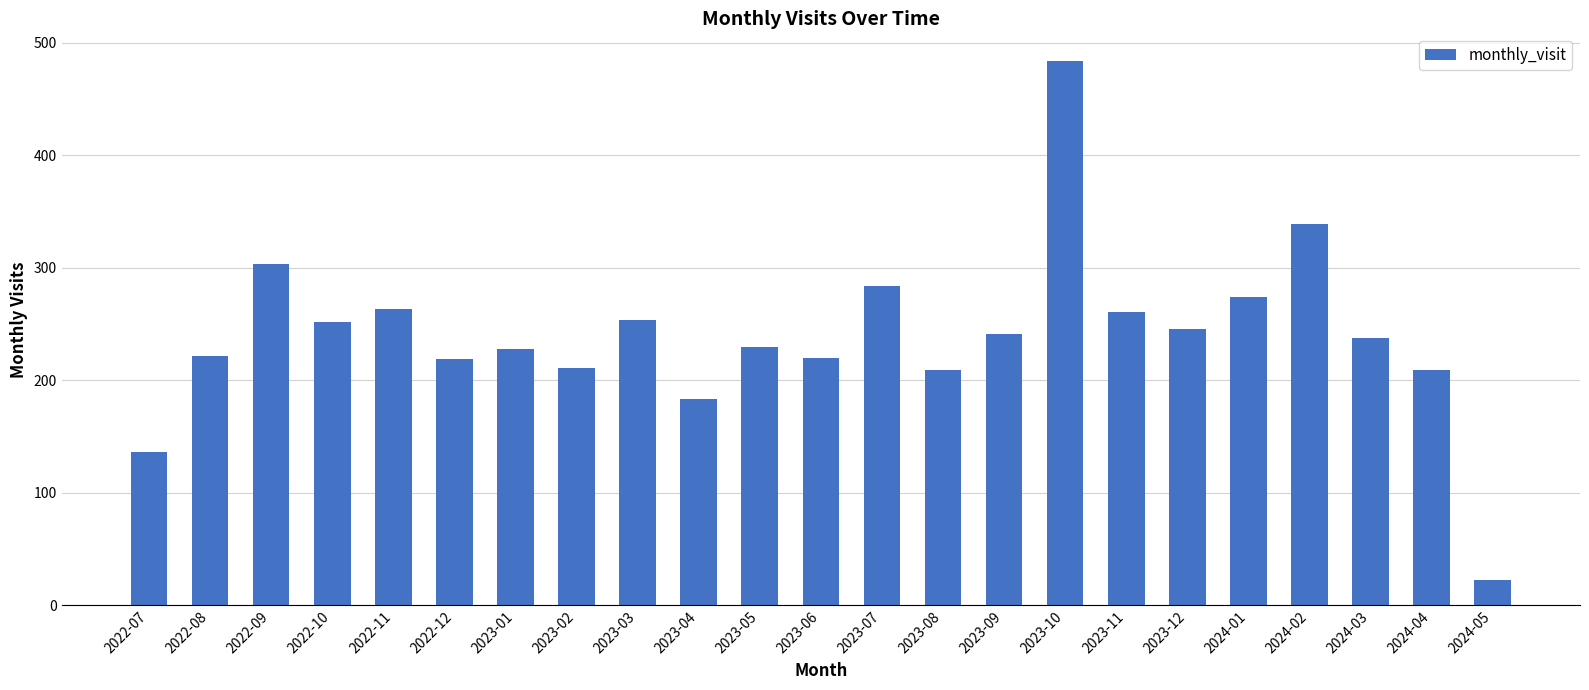

What is the difference between the second highest and second lowest values?

203